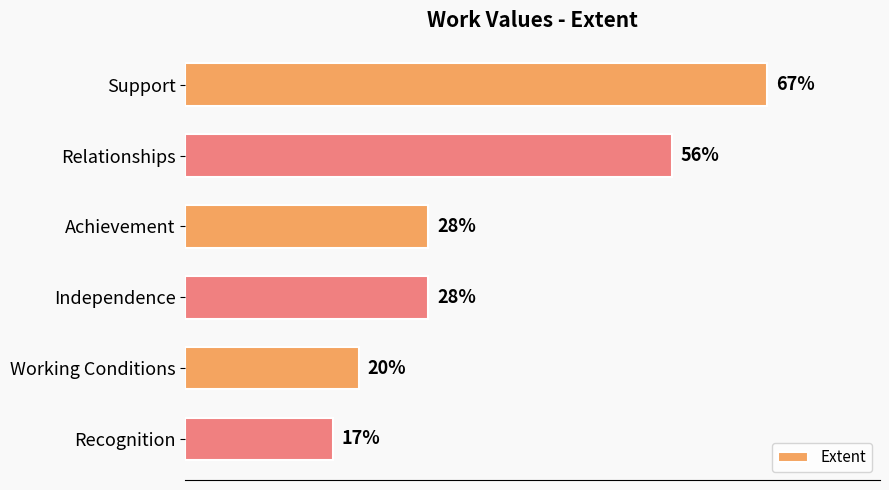

Which category has the lowest value across all series?

Recognition